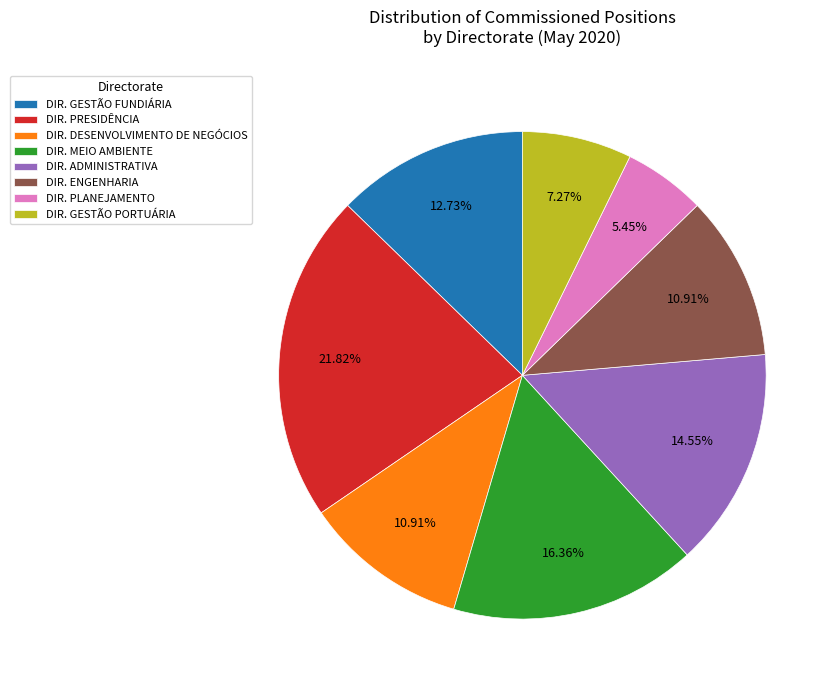

Approximately how many times larger is the value at DIR. PRESIDÊNCIA compared to DIR. MEIO AMBIENTE?

1.3